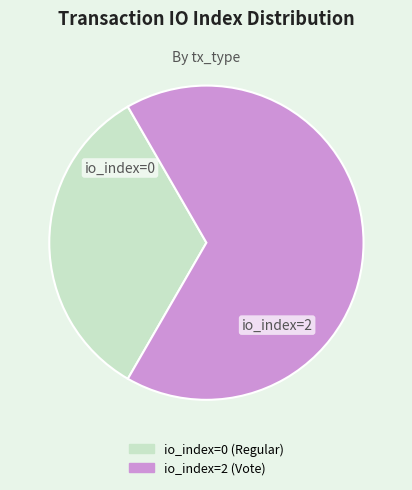

Rank the categories by value from highest to lowest.

io_index=2 (Vote), io_index=0 (Regular)